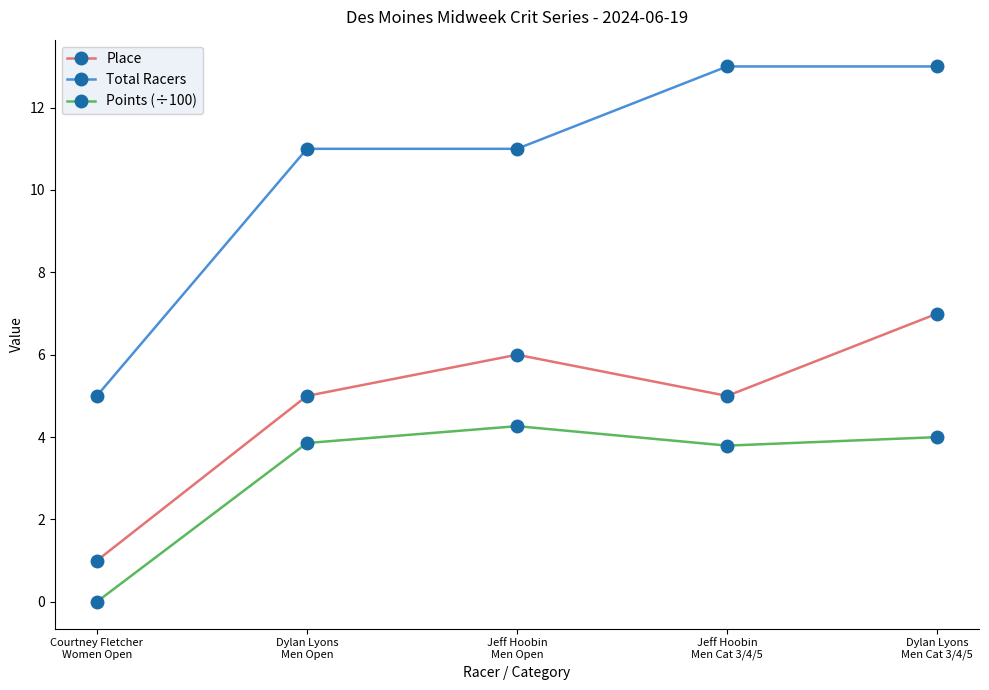

What is the difference between the maximum and minimum values in the Points (÷100) series?

4.3